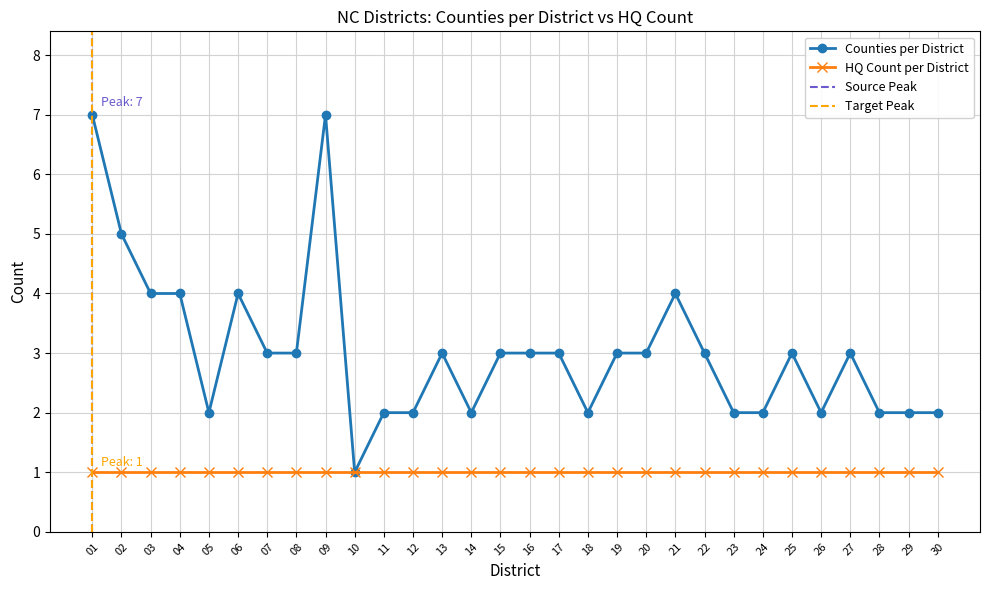

Is it true that the value at 07 is 3?

True